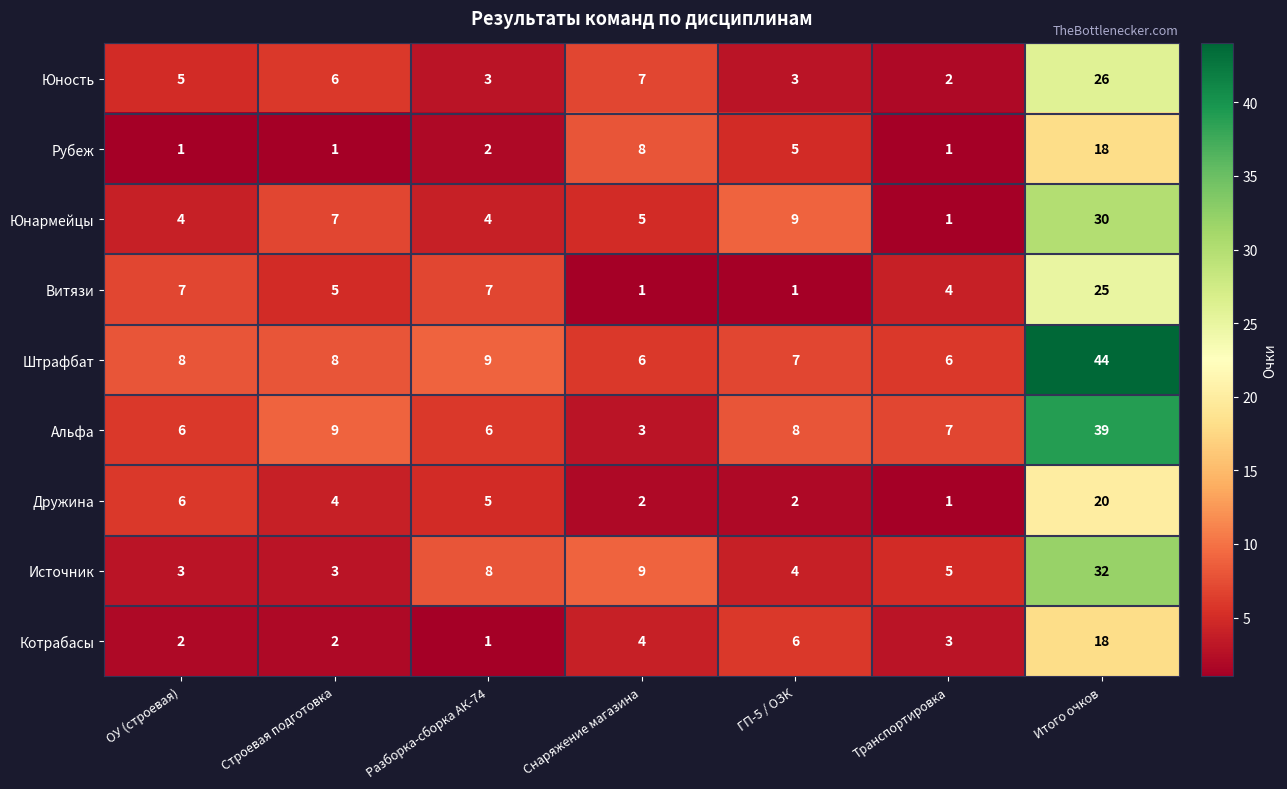

Which series changed the most between Разборка-сборка АК-74 and Итого очков?

Штрафбат